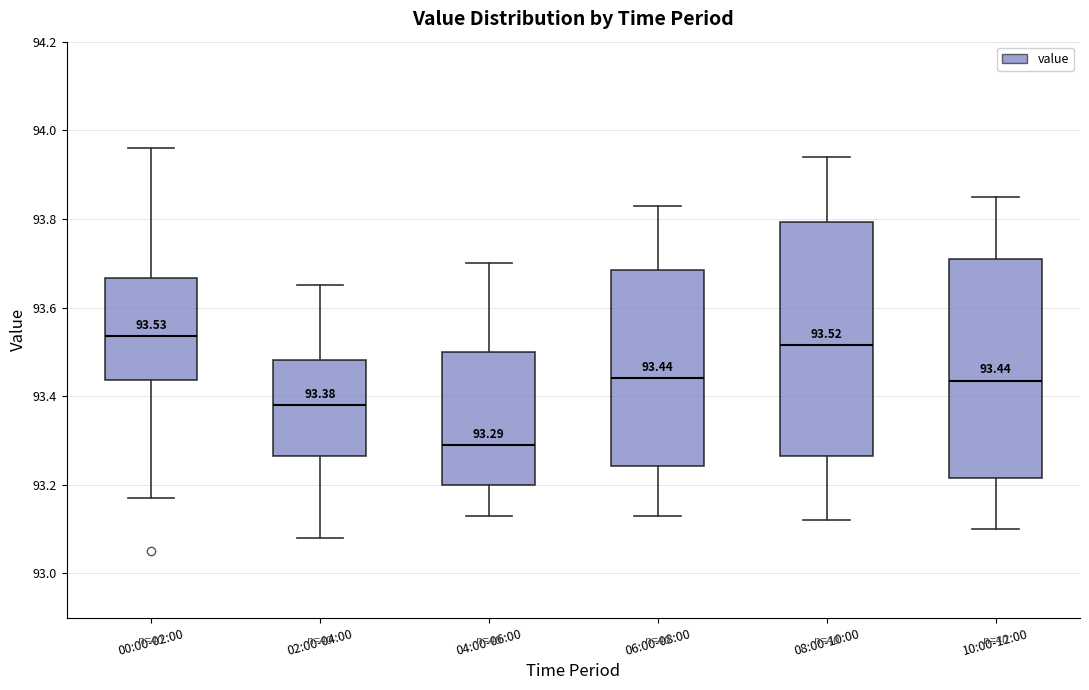

Which box is the tallest, from its lower edge to its upper edge?

08:00-10:00